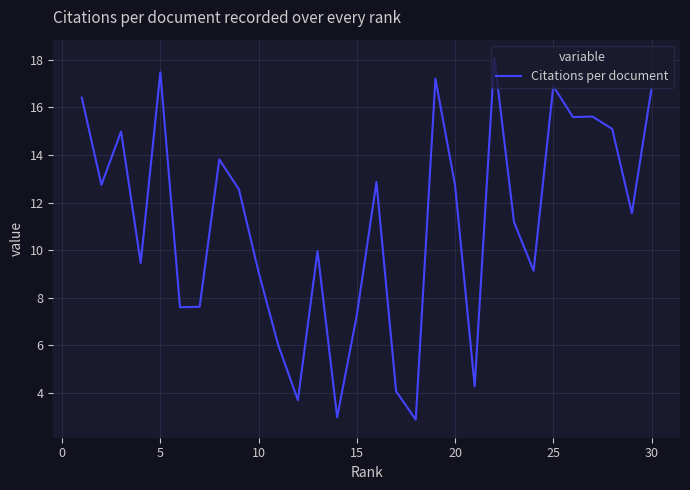

What is the smallest value displayed?

2.9